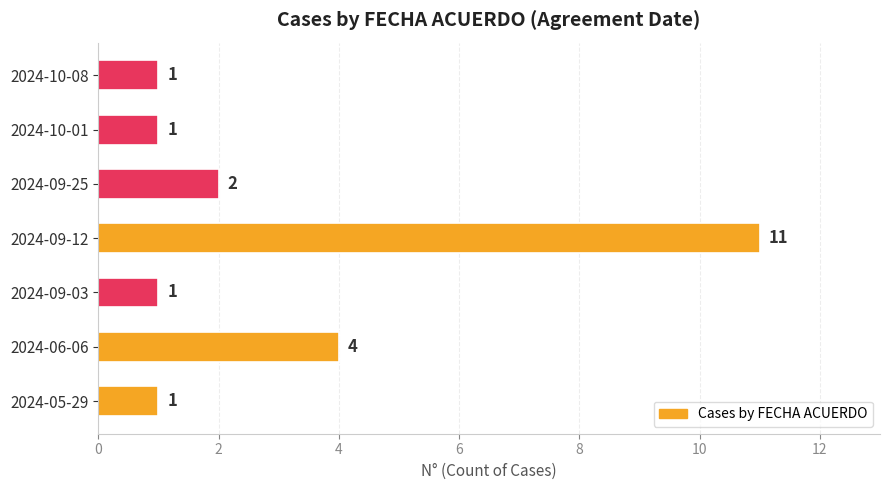

Does the chart contain stacked bars?

No